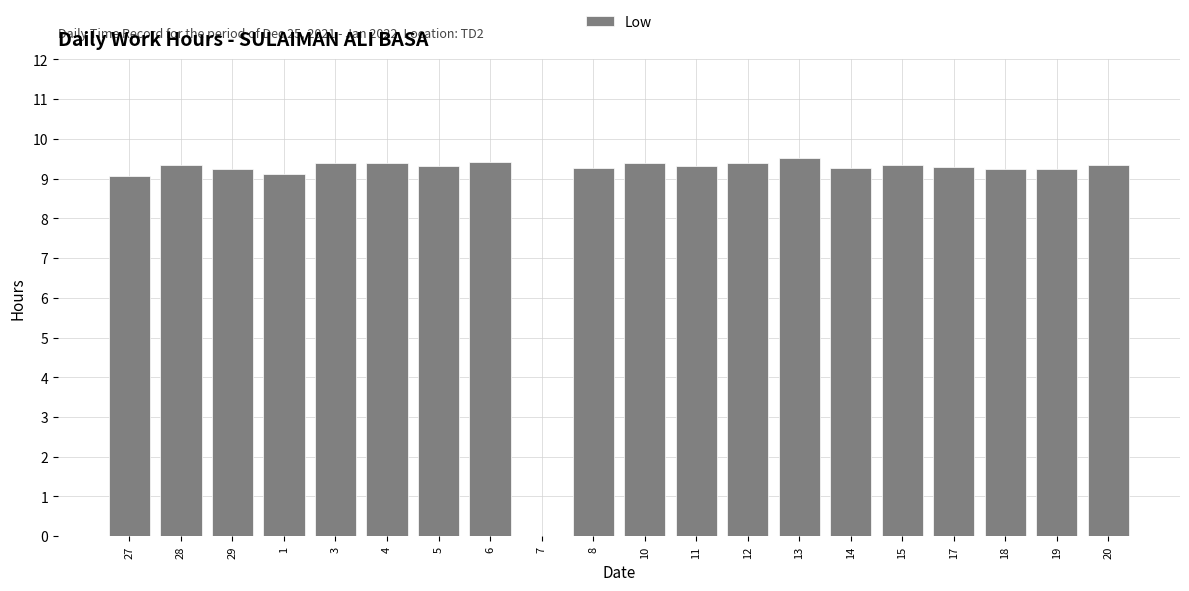

What is the change in value from 1 to 6?

+0.3